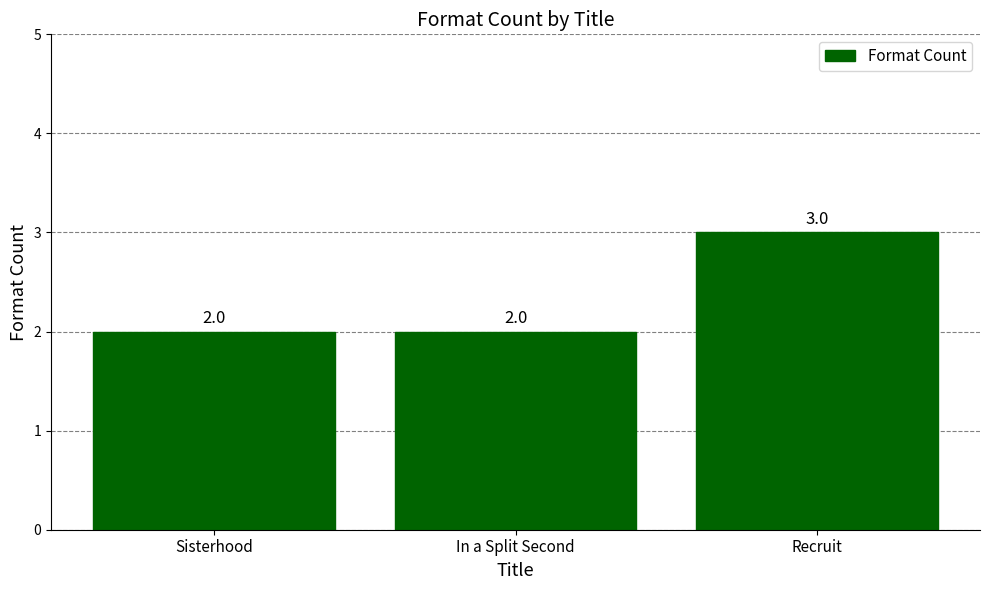

The chart shows a value of 1 at Sisterhood. True or false?

False